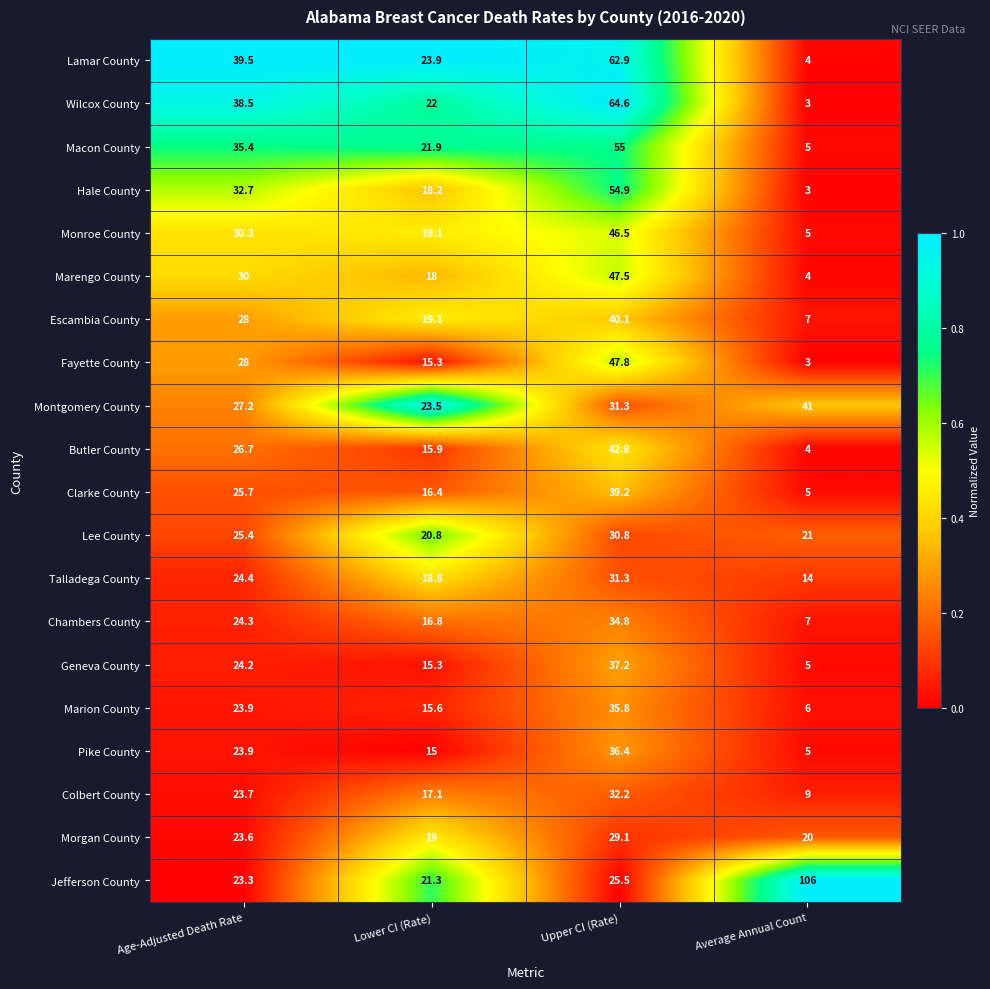

Between Age-Adjusted Death Rate and Lower CI (Rate), which series saw the biggest shift?

Wilcox County